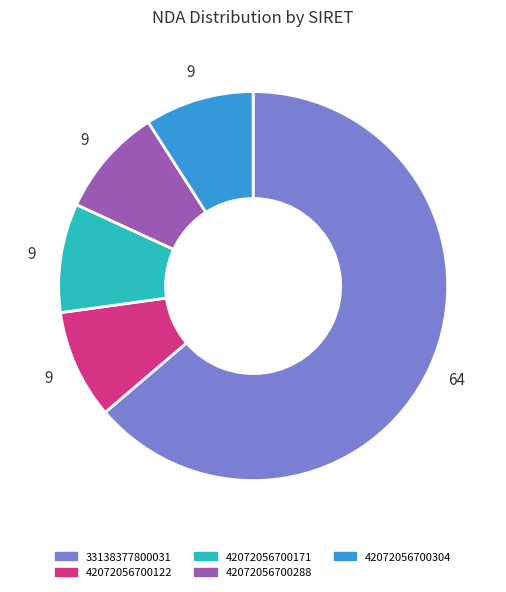

Which category has the biggest portion of the pie?

33138377800031